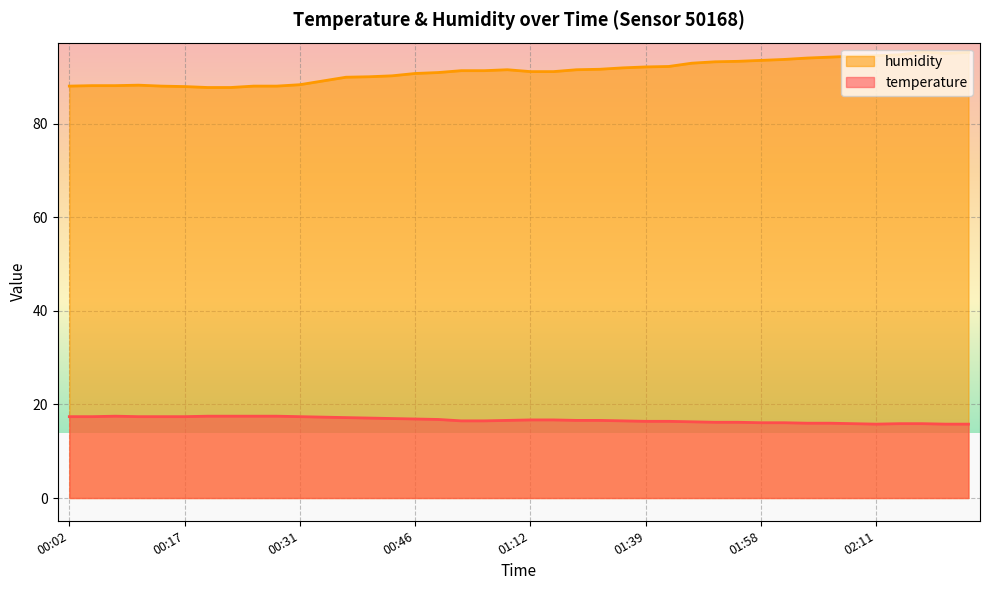

What is the approximate value of temperature at 01:41?

16.4